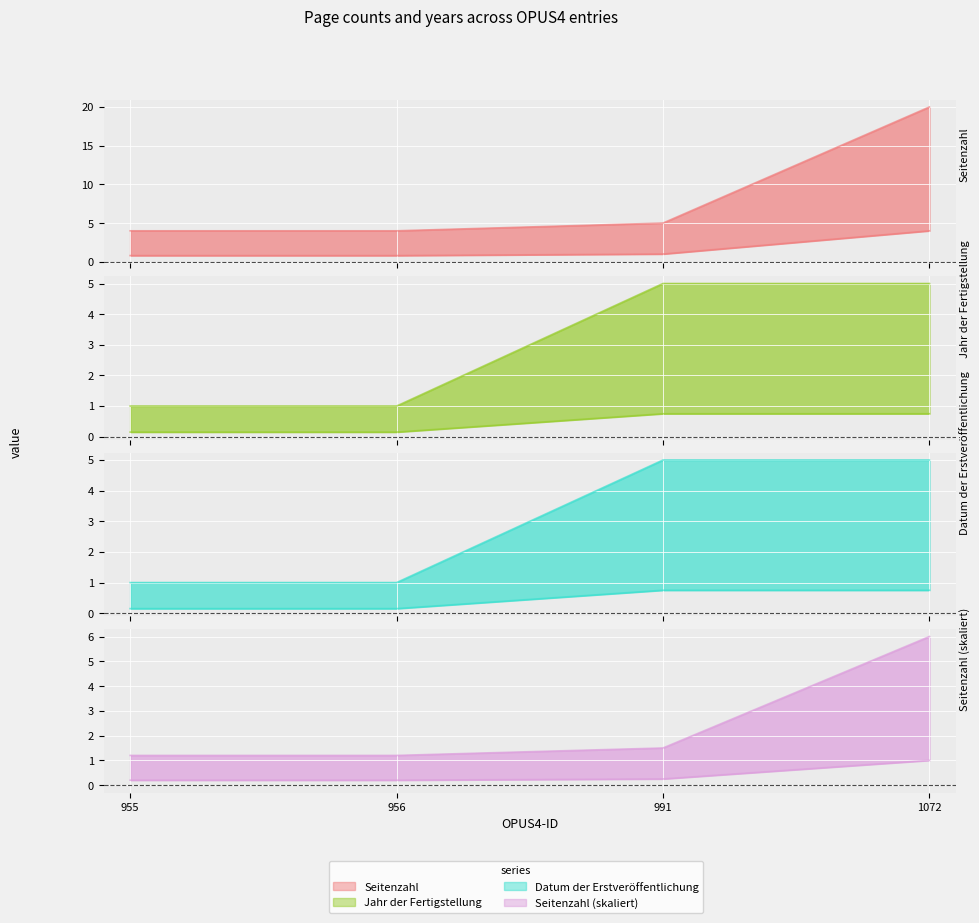

Is the value of Jahr der Fertigstellung at 955 greater than the value of Seitenzahl at 956?

No